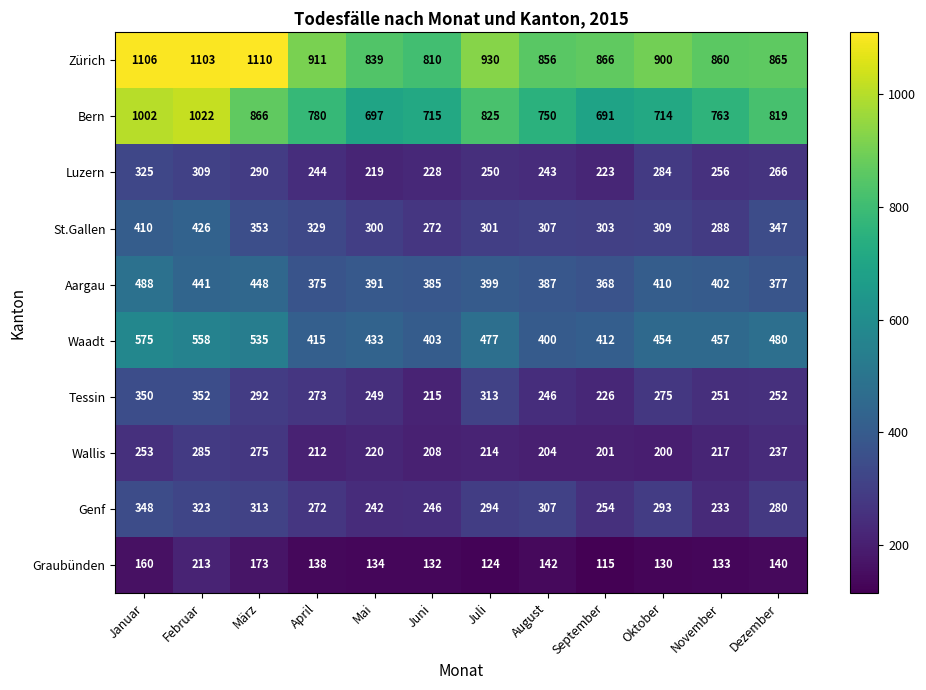

Which category has the highest value across all series?

März